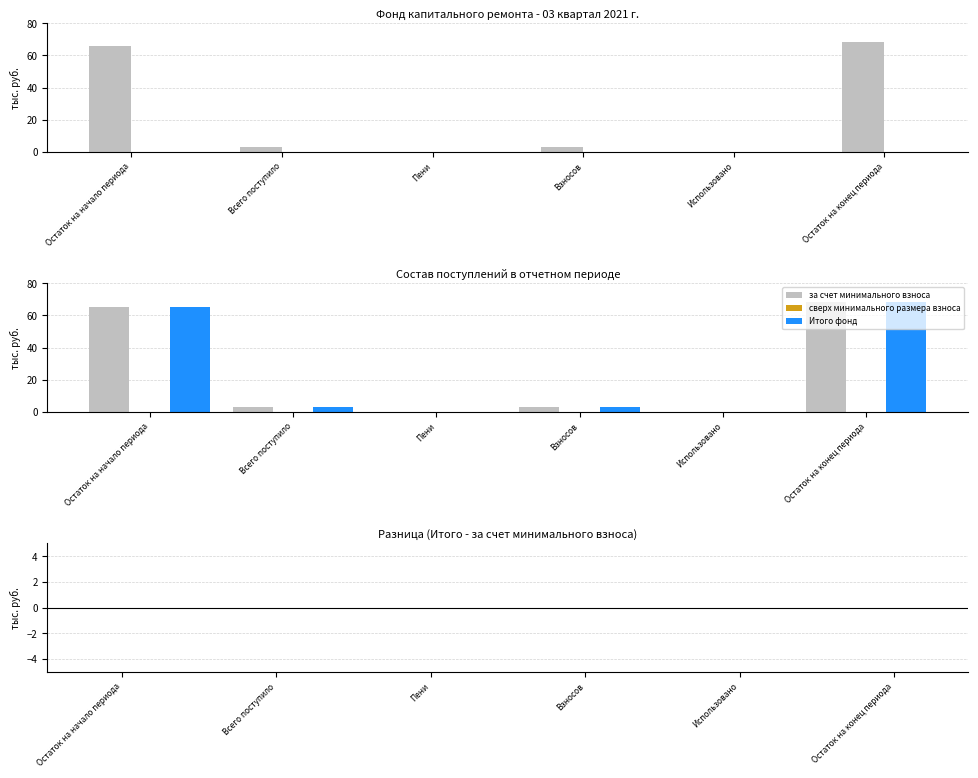

Which series has the largest total across all categories?

за счет минимального взноса